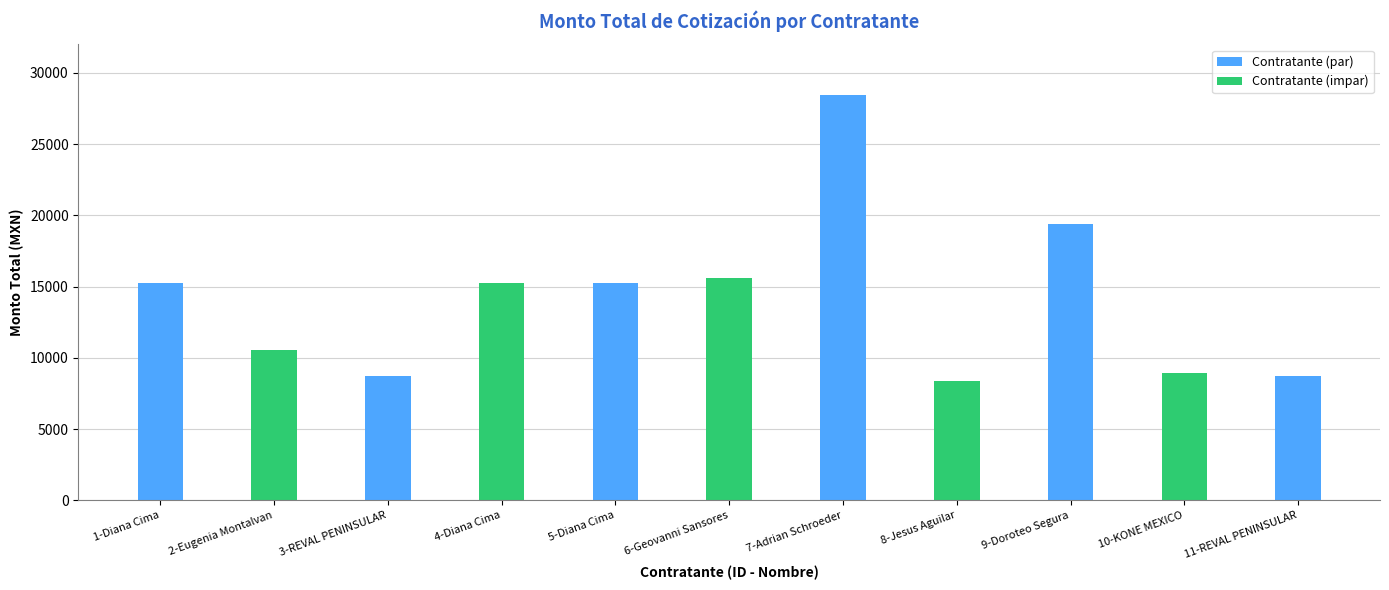

Is it true that the value at 1-Diana Cima is 15218.9?

True